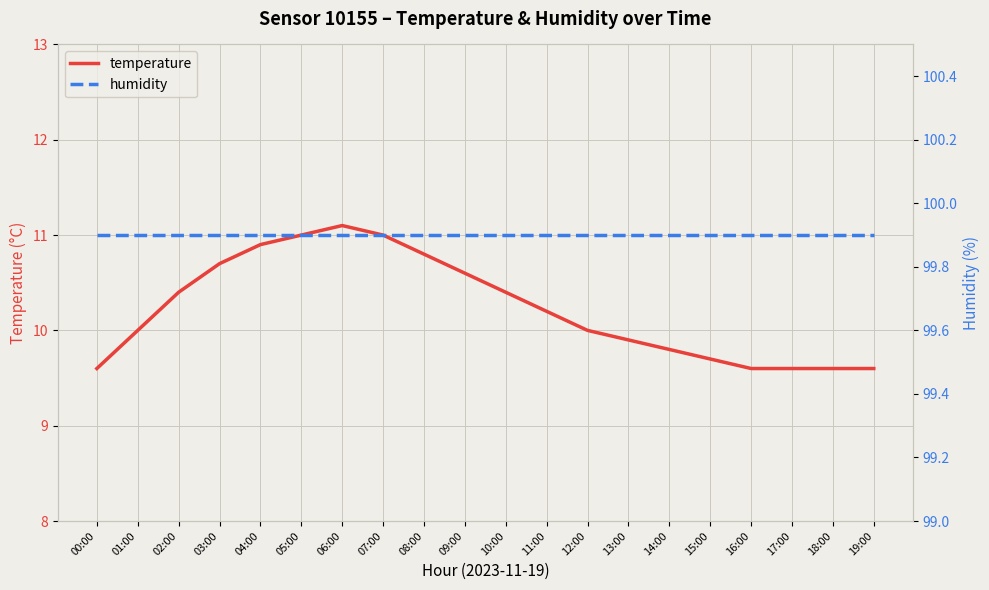

List the series in order of their peak value, lowest first.

temperature, humidity